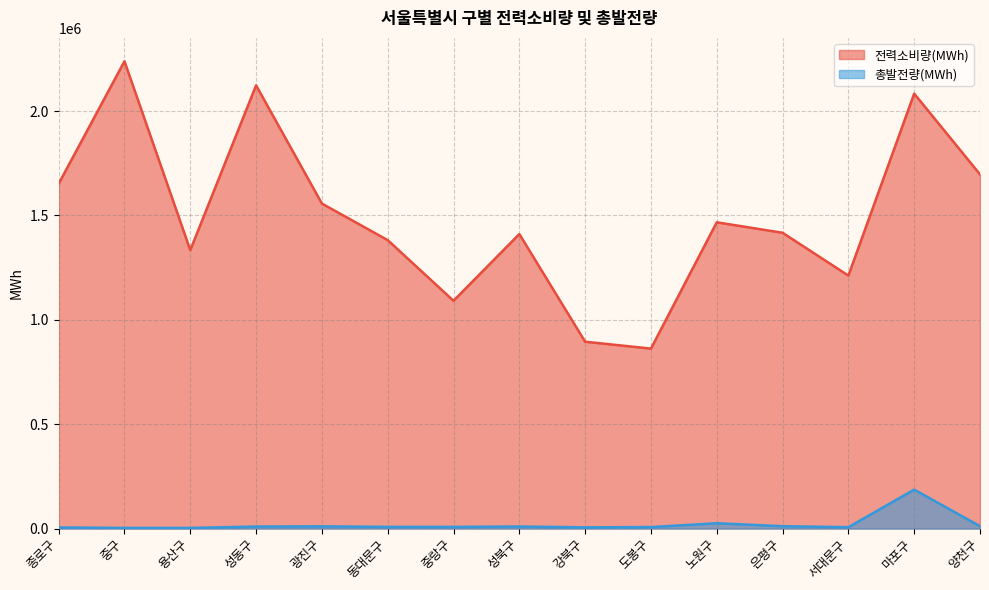

At which label is 전력소비량(MWh) closest to 1550408?

광진구